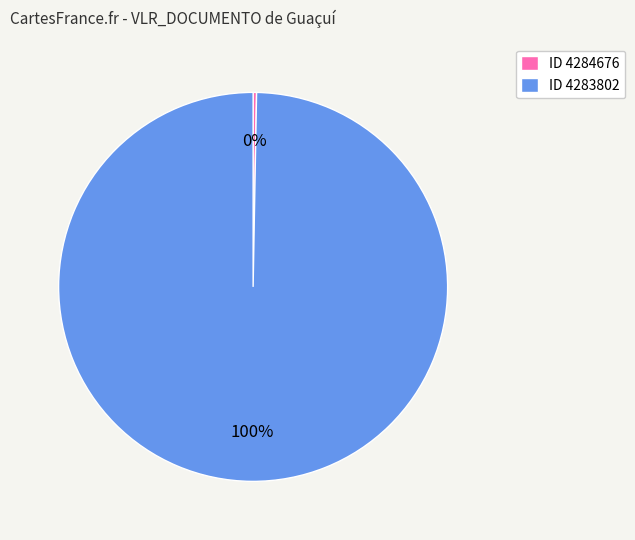

True or false: ID 4283802 accounts for 100% of the total.

True